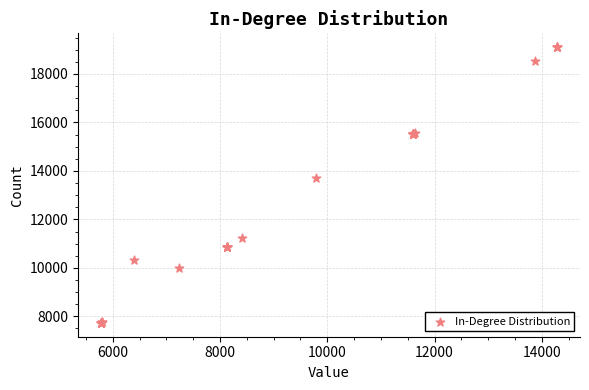

What Y value in the scatter plot is closest to 13417?

13710.7